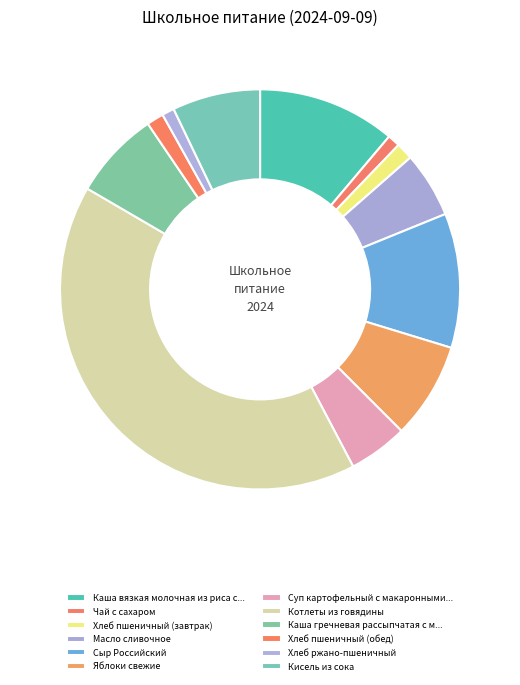

Count the number of slices in the pie.

12